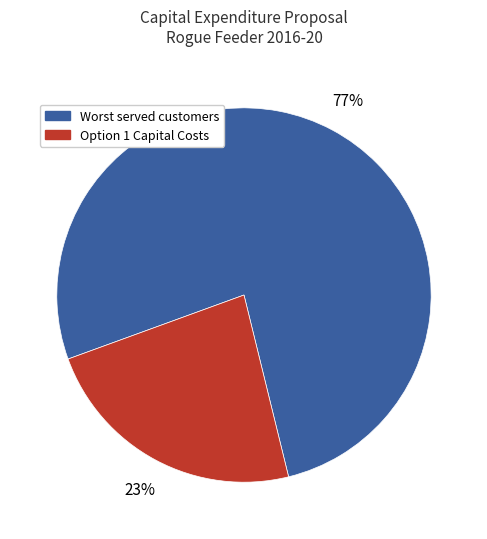

What percentage is the Worst served customers slice, to the nearest percent?

77%